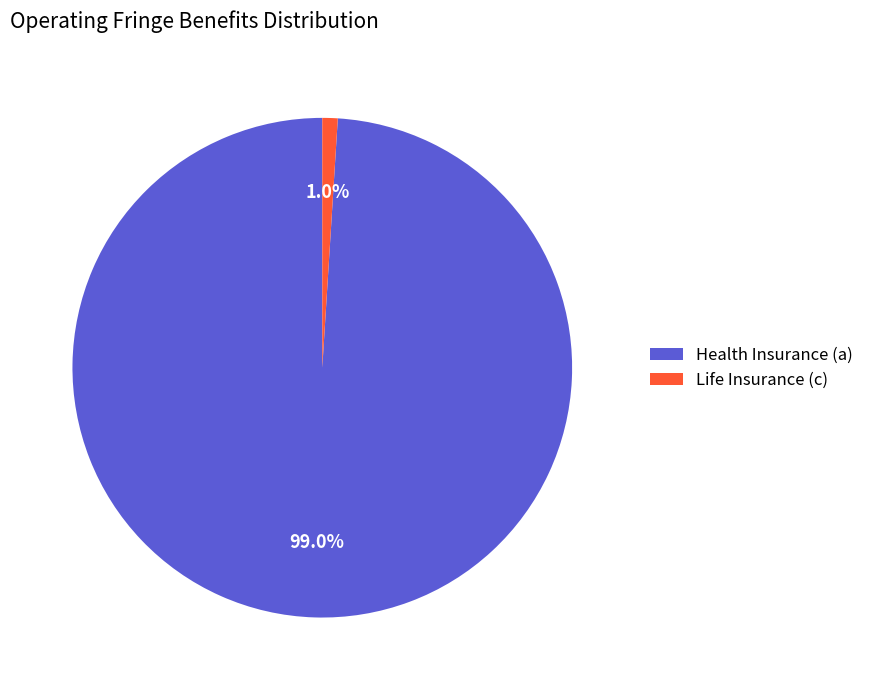

Which category accounts for the majority?

Health Insurance (a)